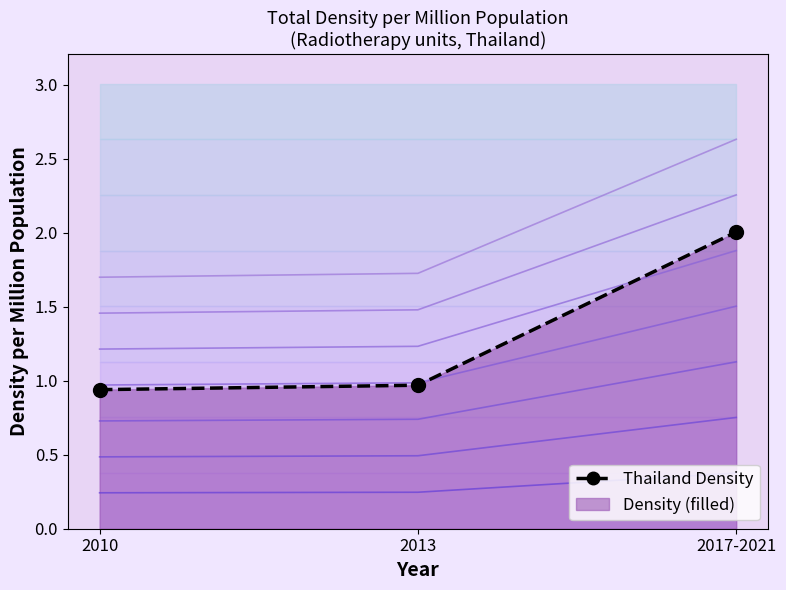

The chart shows a value of 3.0 at 2017-2021. True or false?

False